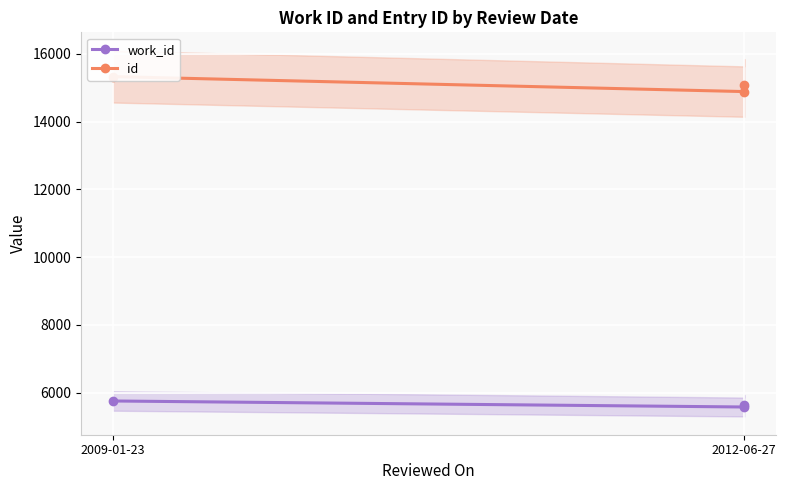

What is the total value across all series at 2012-06-27?

20463